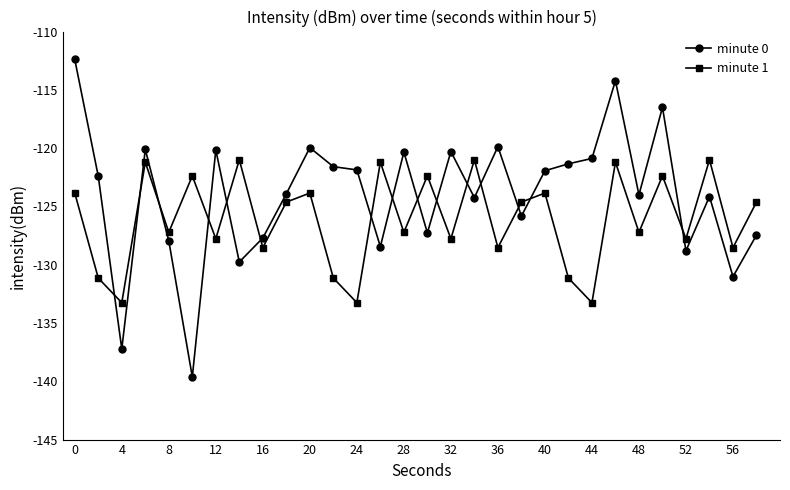

How many times do minute 0 and minute 1 cross each other?

15